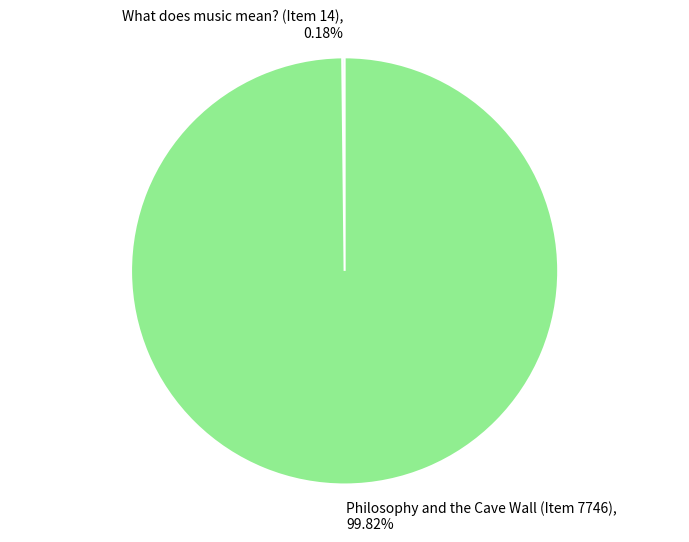

What is the largest slice in the pie chart?

Philosophy and the Cave Wall (Item 7746)